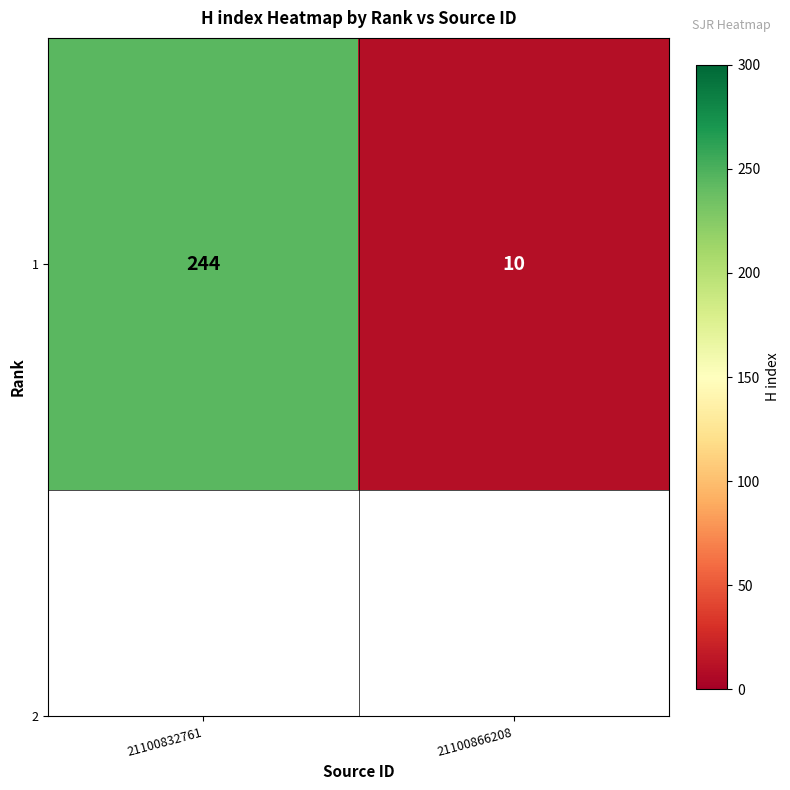

The chart shows a value of 5 at 21100866208. True or false?

False